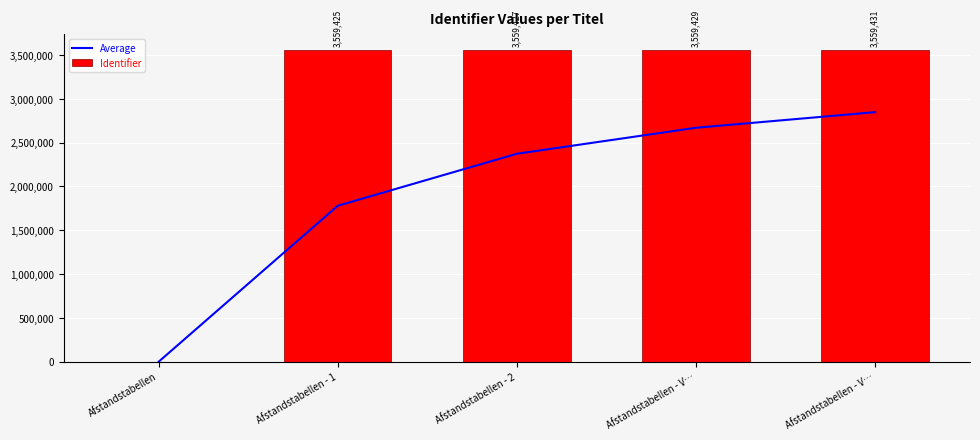

How many positive values does the Average series have?

4